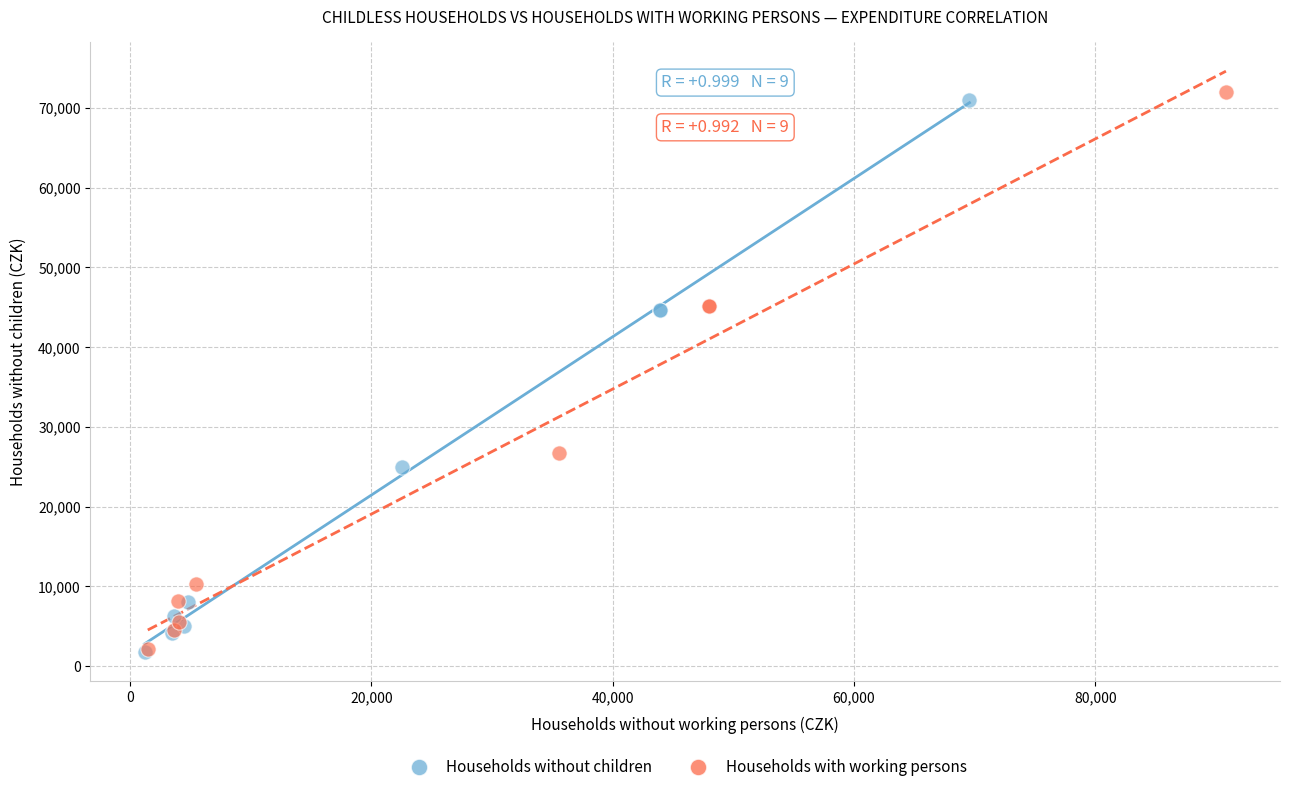

Which series has the largest Y range (max minus min)?

Households with working persons